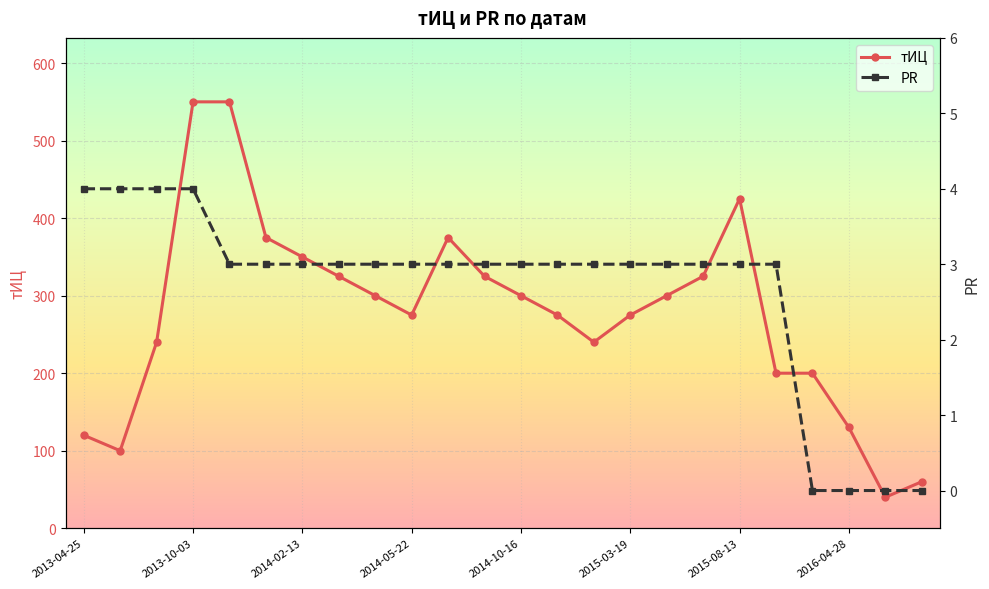

What is the value of the тИЦ point at the 14th from the left?

275